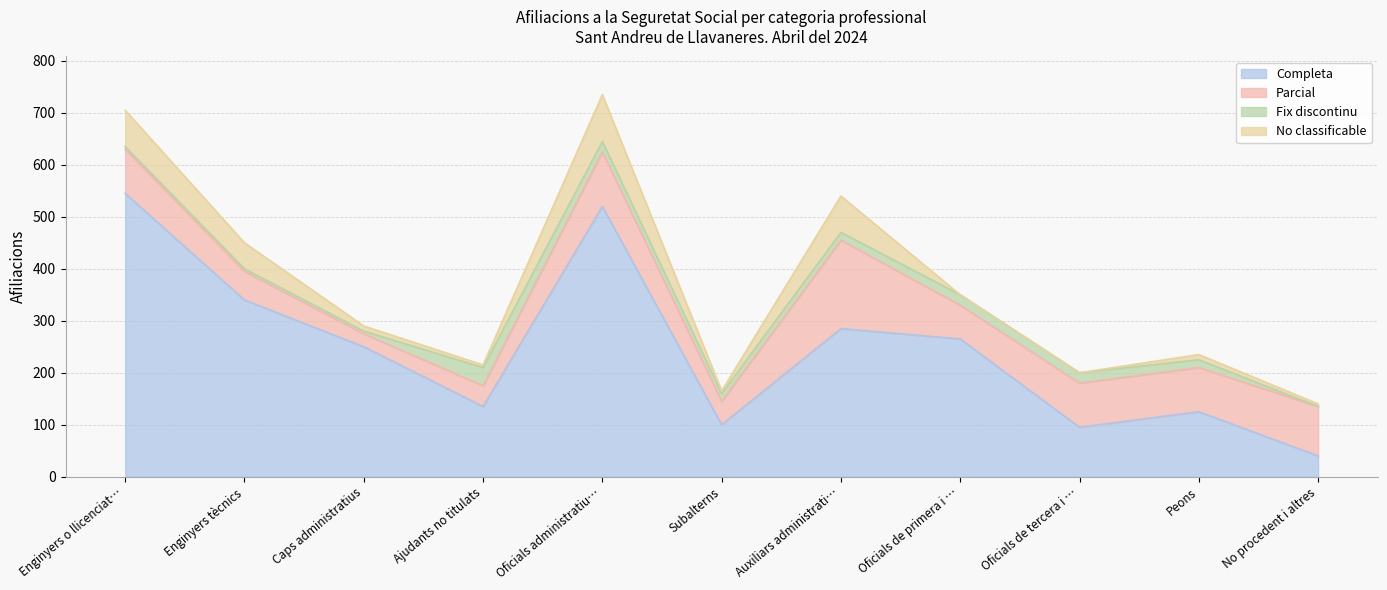

True or false: Fix discontinu has a value of 33 at Oficials administratius.

False